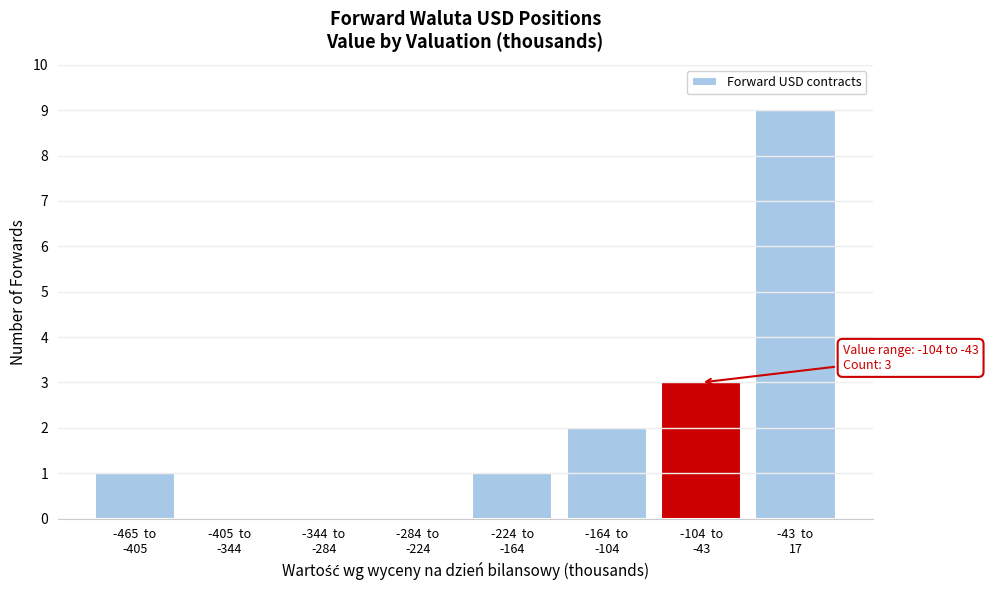

What is the maximum value shown in the chart?

9